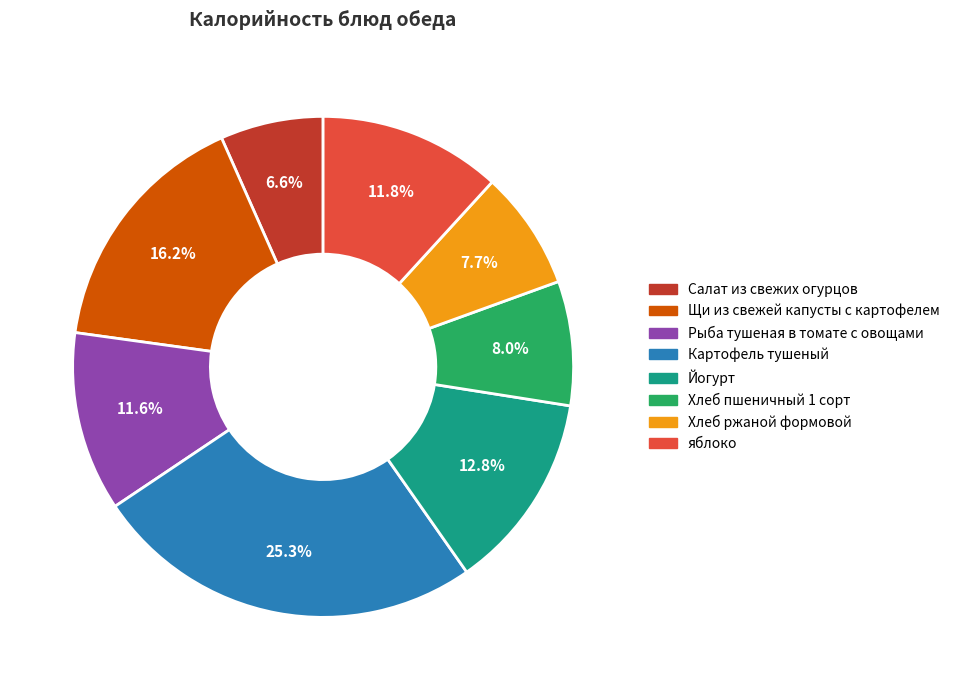

What percentage do Салат из свежих огурцов and Йогурт together represent?

19.4%